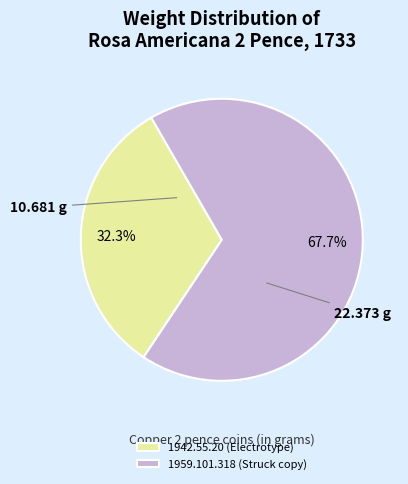

To the nearest percent, what is the average slice percentage?

50%